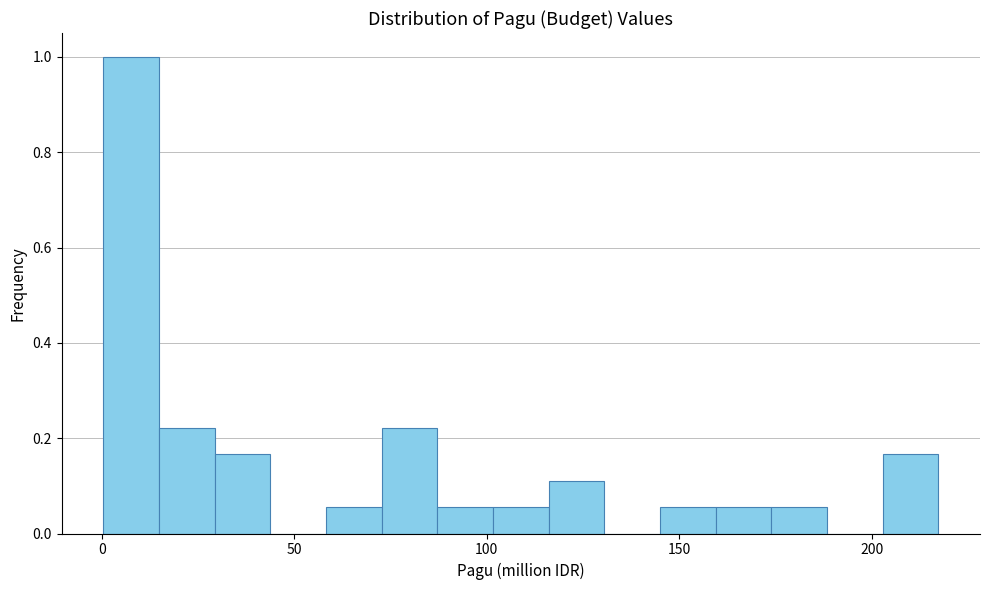

Around what value on the x-axis is the tallest bar? Give the approximate position of its centre, as read against the axis.

10